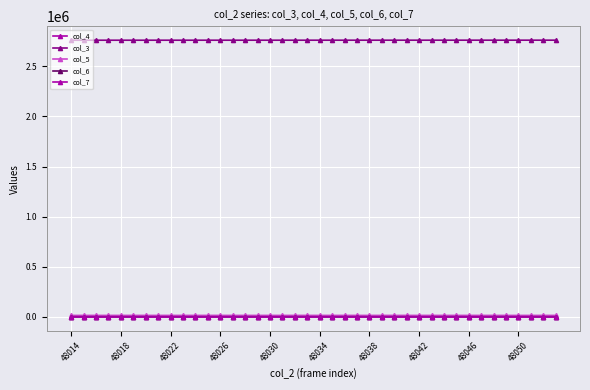

Where does the col_5 series first go above 15575?

48026